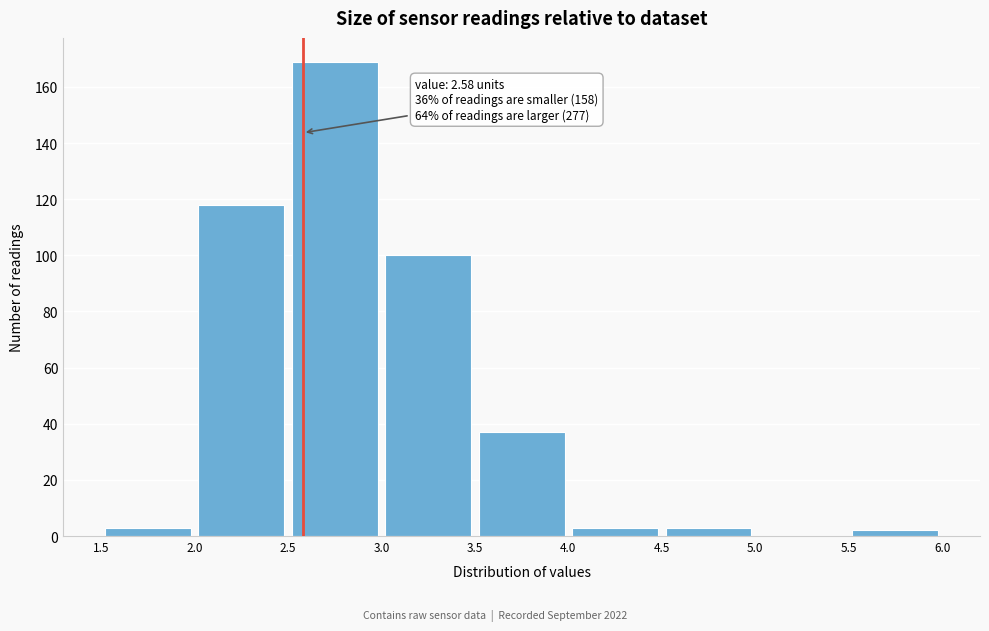

Over which range of the x-axis is the bar tallest?

2.5 to 3.0